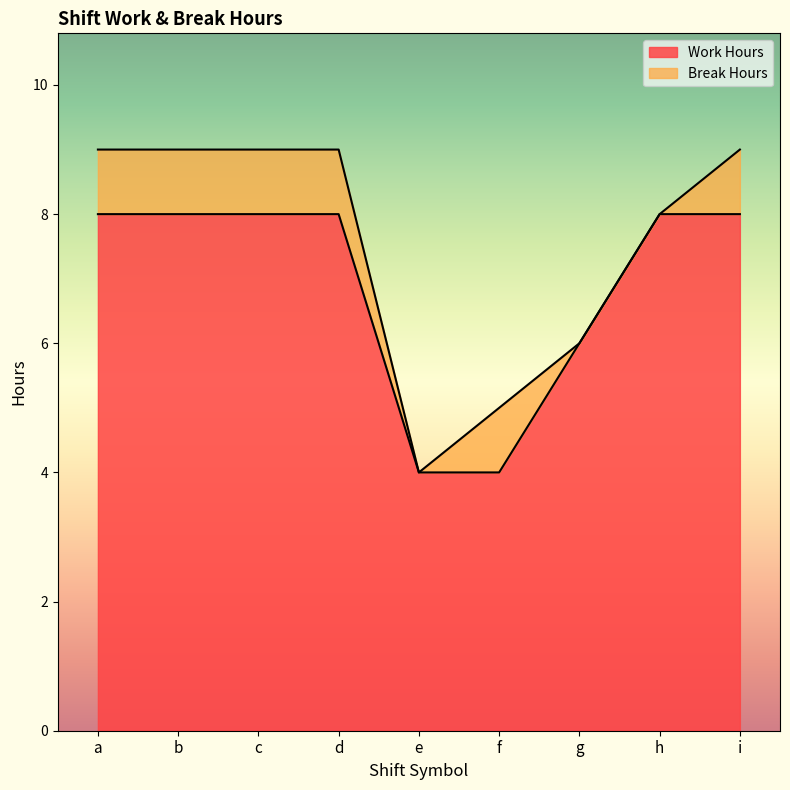

True or false: there are more than 1 points higher than both neighbors.

False